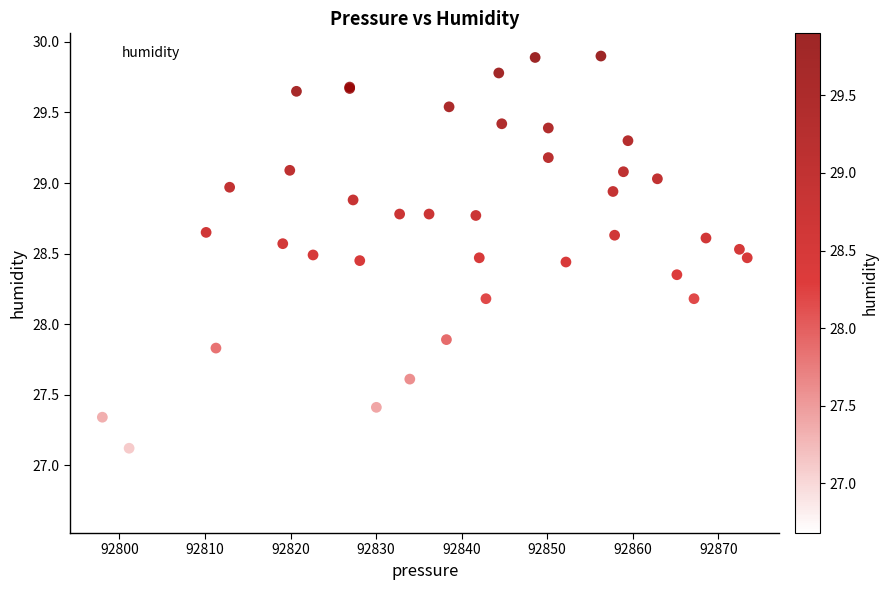

What Y value in the scatter plot is closest to 28?

27.9